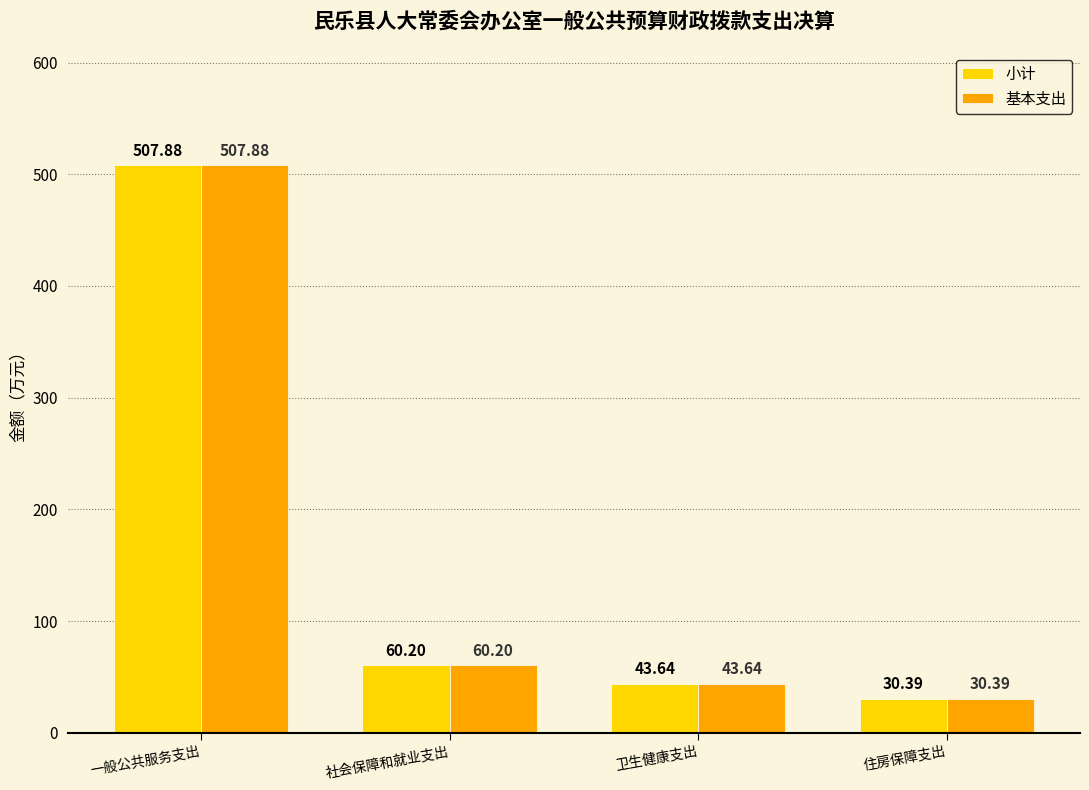

Count the number of categories in the chart.

4